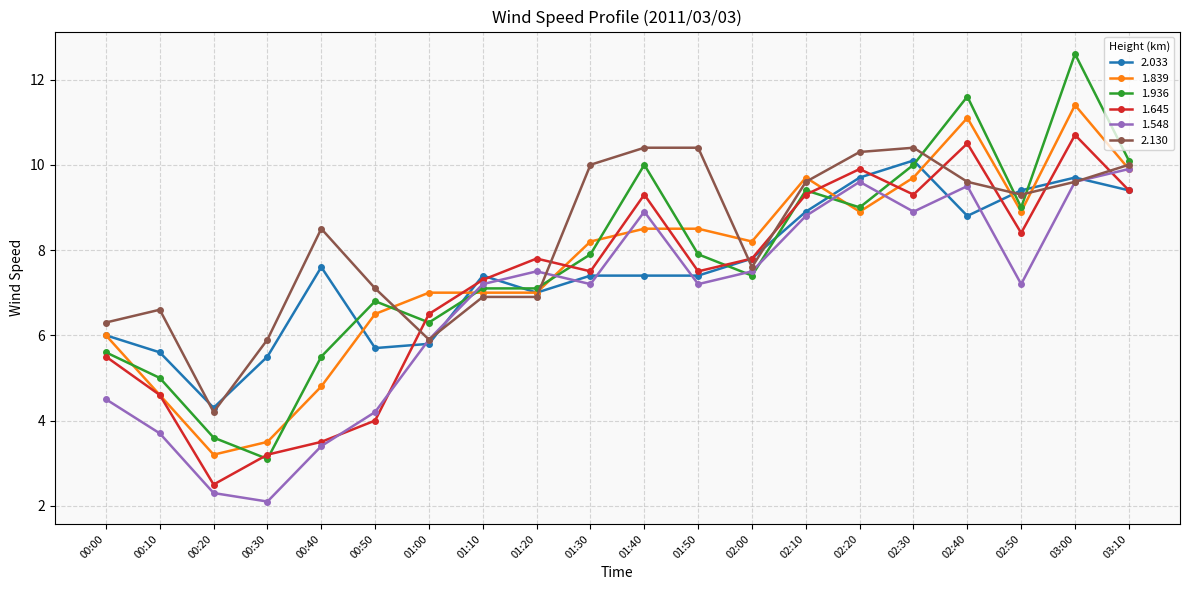

At which category does 2.130 reach its first local peak?

00:10